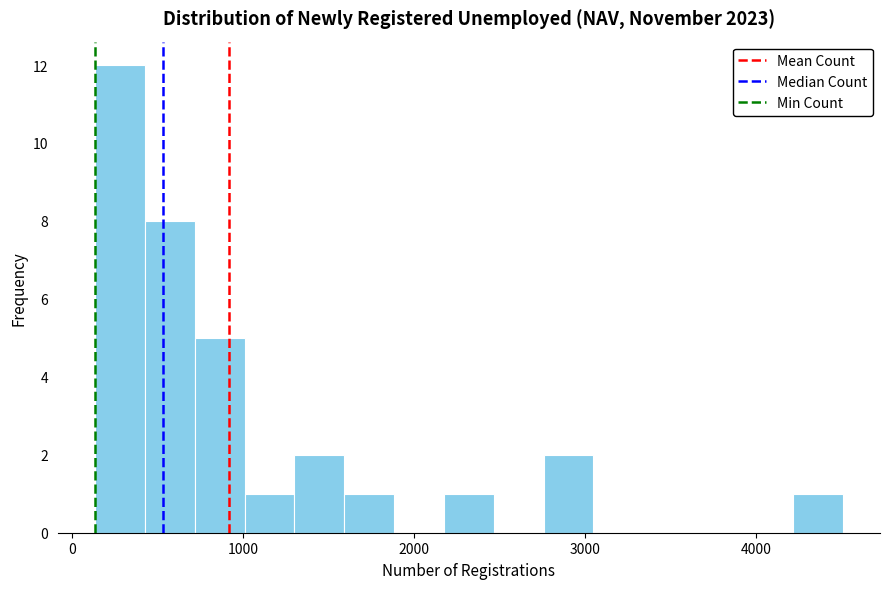

Read against the x-axis, roughly where is the centre of the tallest bar?

300